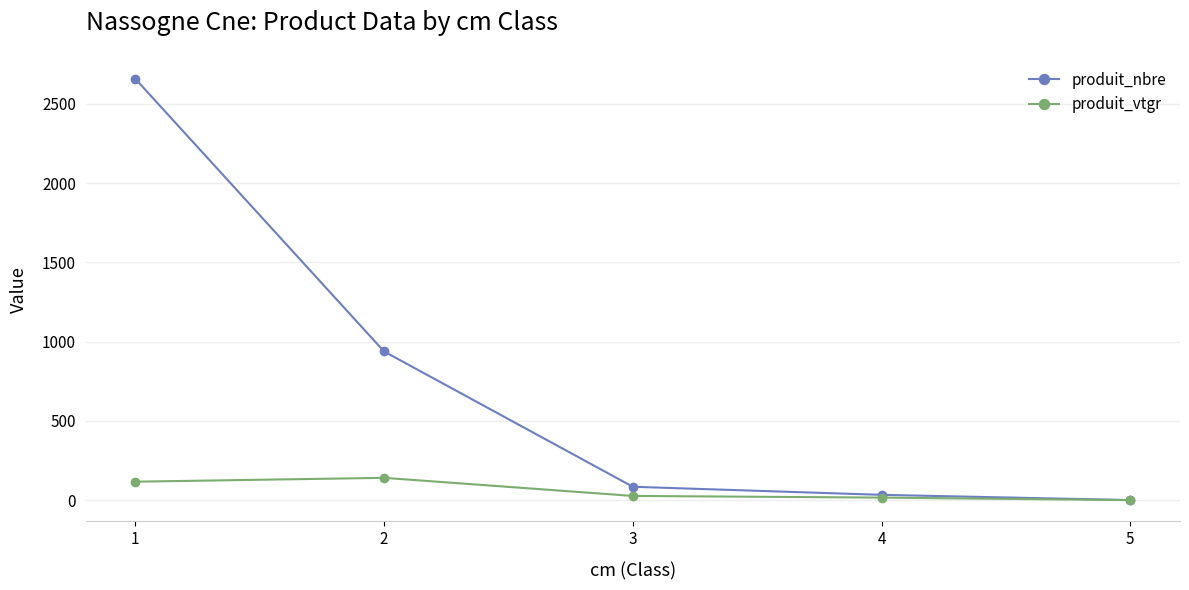

Between 1 and 5, which series saw the biggest shift?

produit_nbre